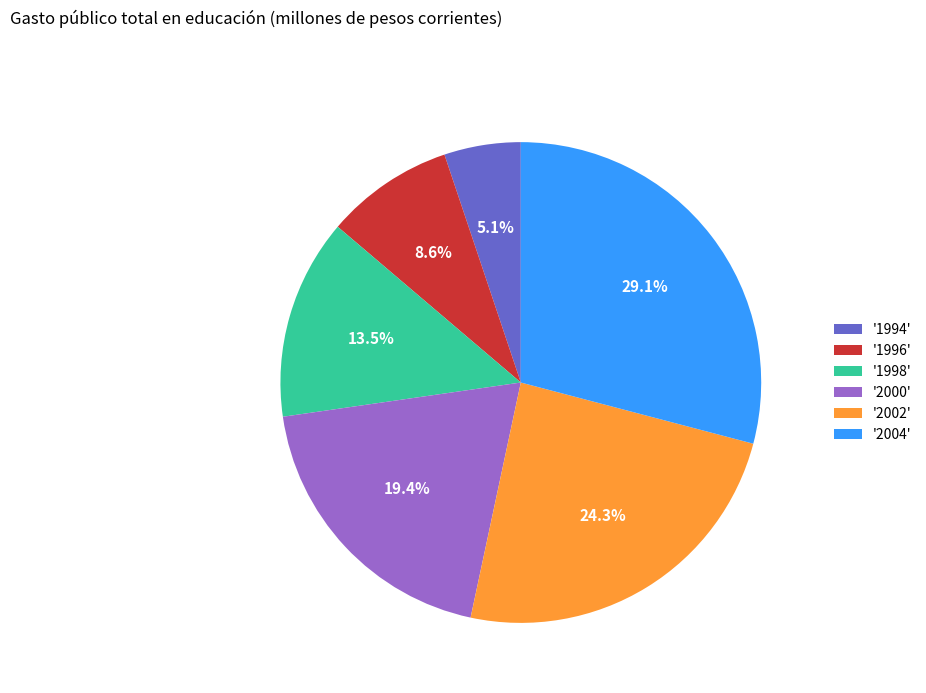

Does any single category account for the majority?

No